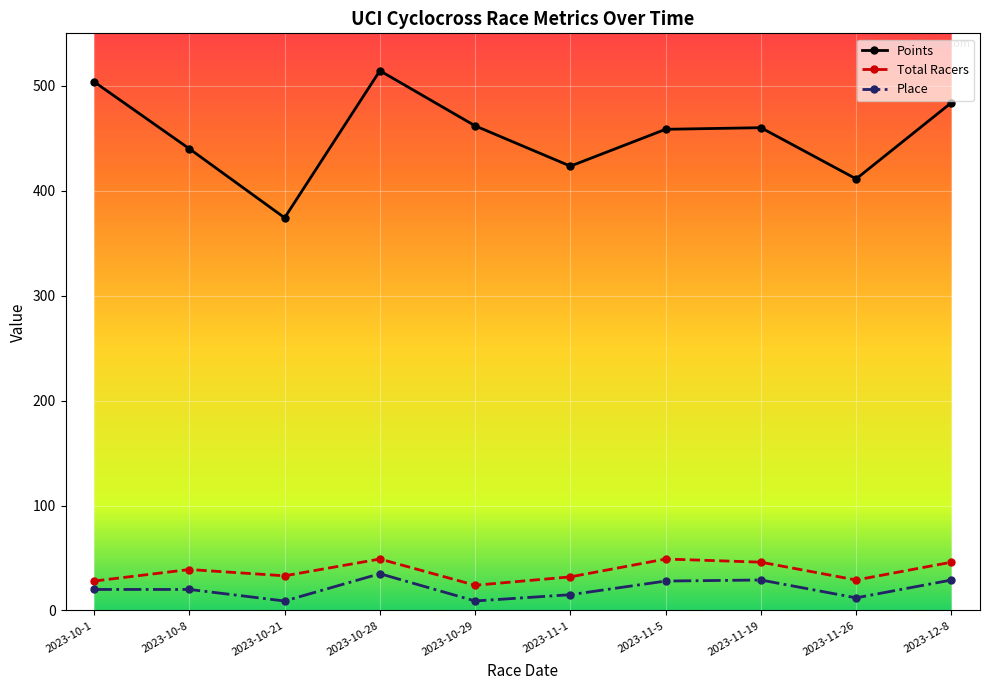

What is the difference between the maximum and minimum values in the Total Racers series?

25.0